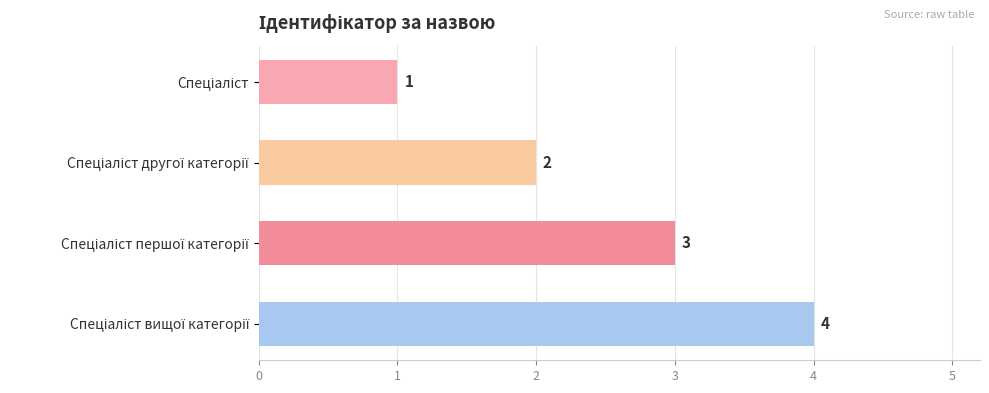

How many values are between 2 and 4?

3